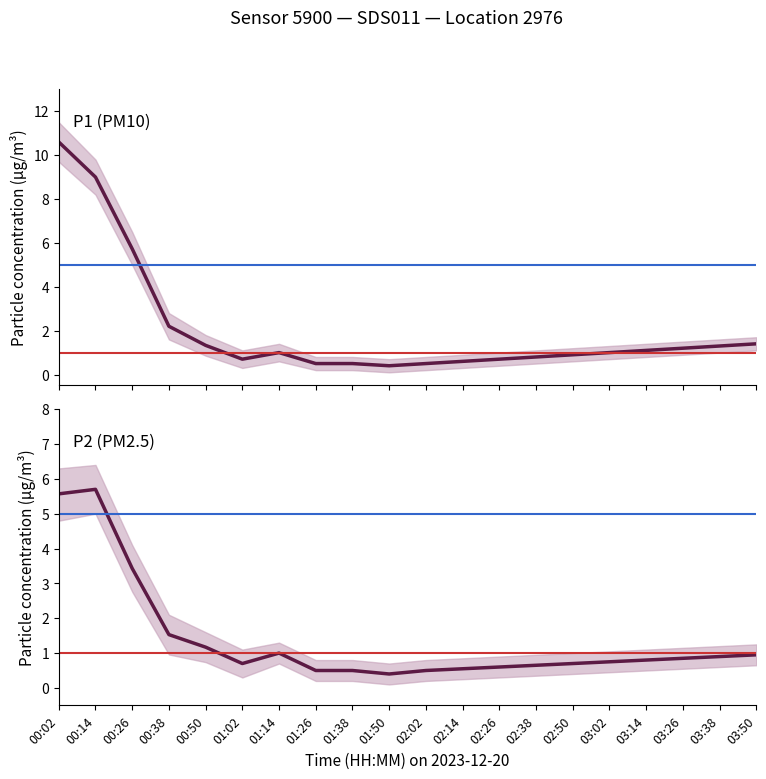

What is the average value of the P1 series?

2.1